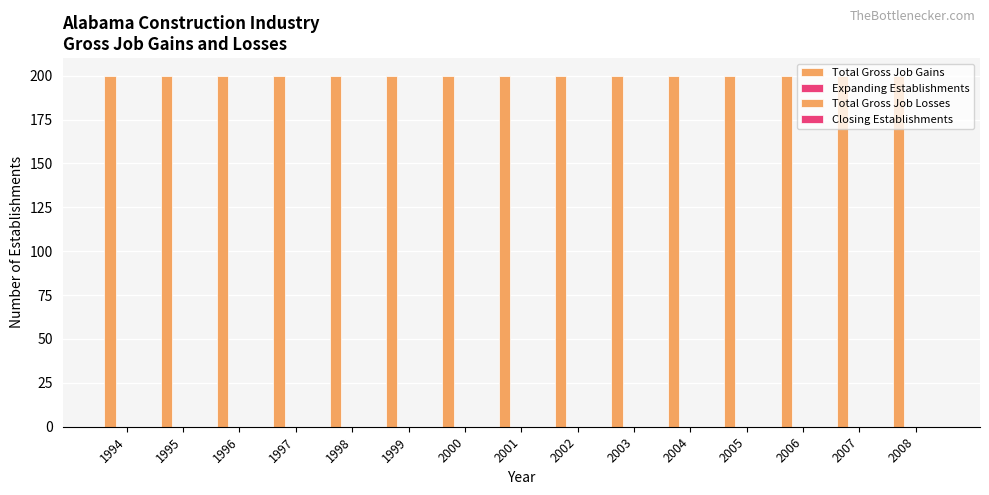

Between 1997 and 2004, which series saw the biggest shift?

Total Gross Job Gains